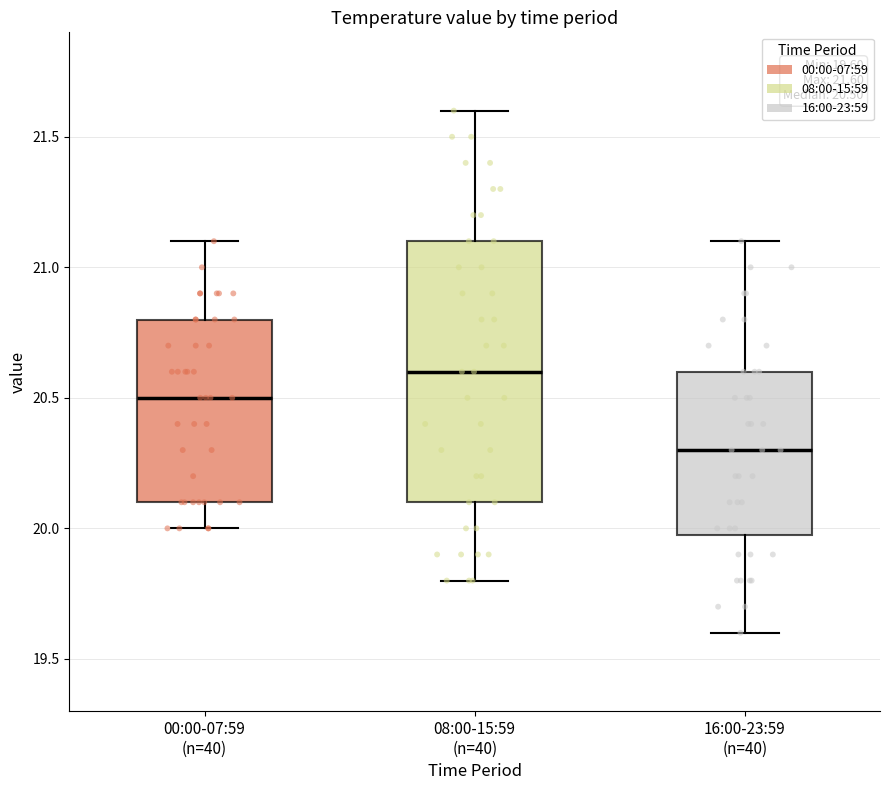

Which box's median line is the lowest?

16:00-23:59 (n=40)